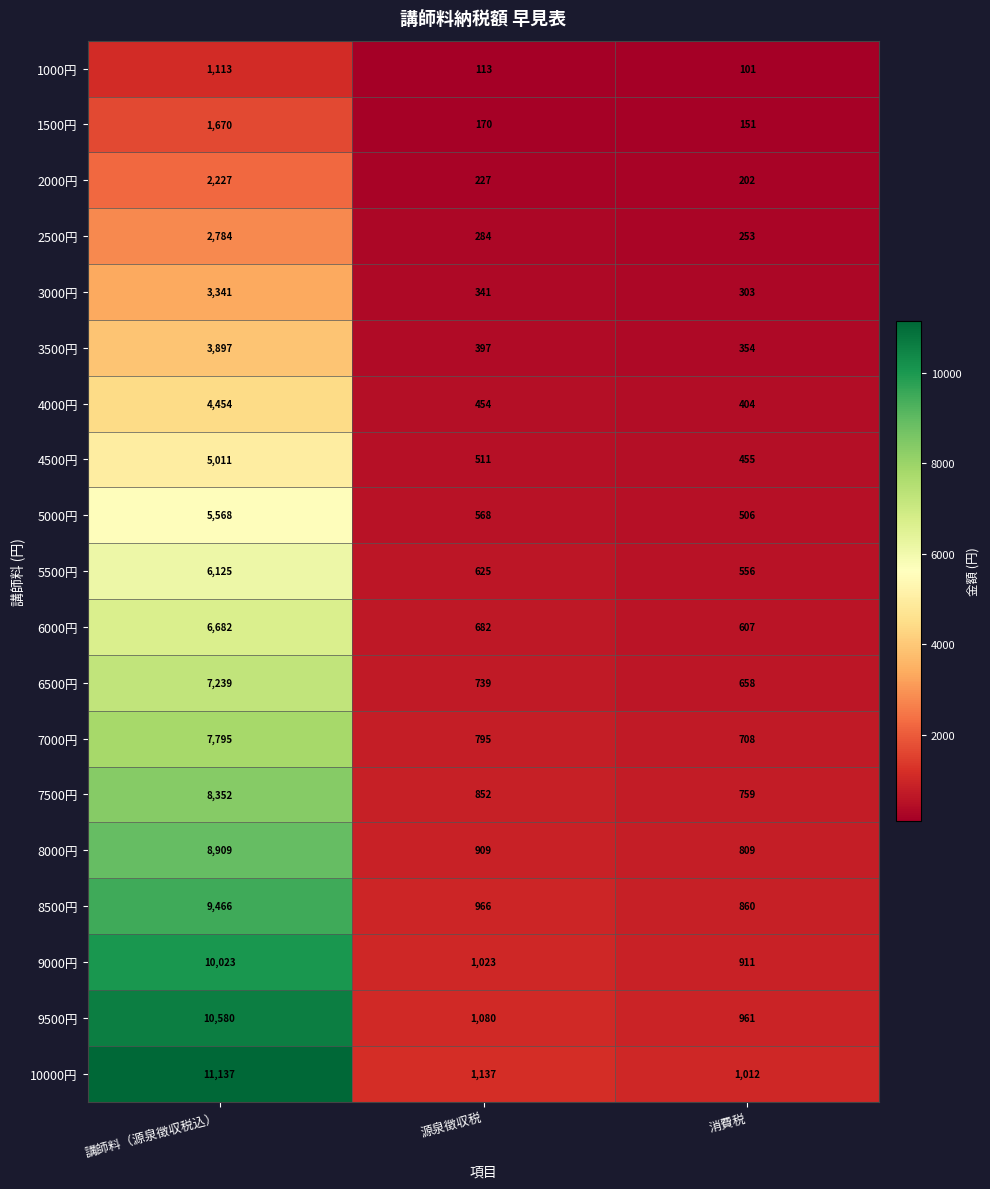

Which label corresponds to the largest value in the chart?

講師料（源泉徴収税込）